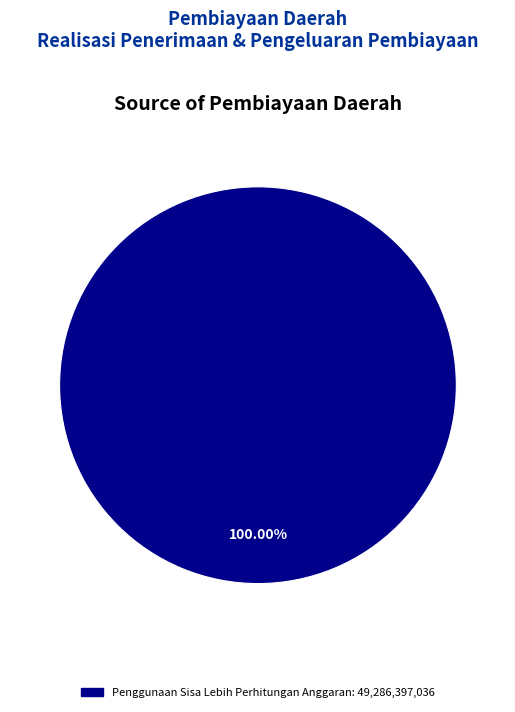

Is there a majority slice in this chart?

Yes